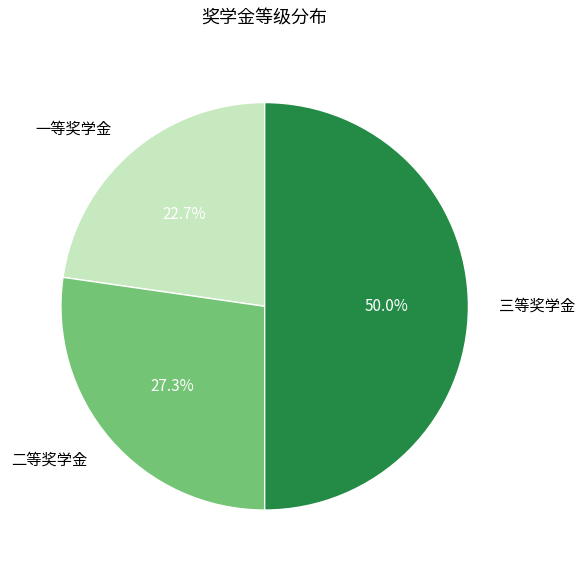

How many segments does this pie chart have?

3